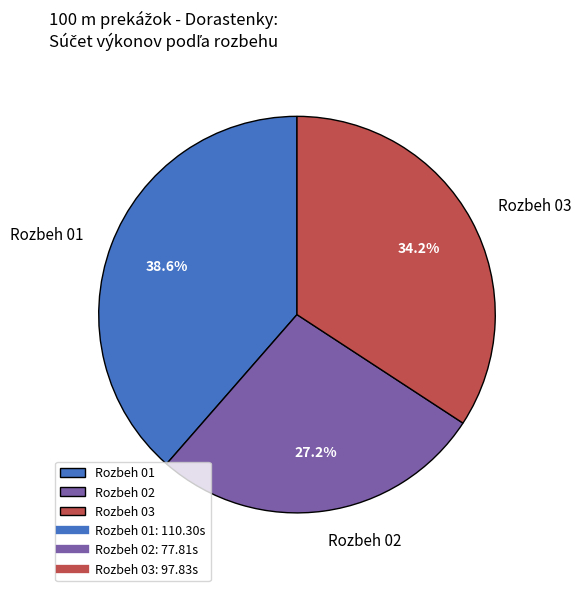

To the nearest percent, what percentage of the pie is Rozbeh 03?

34%